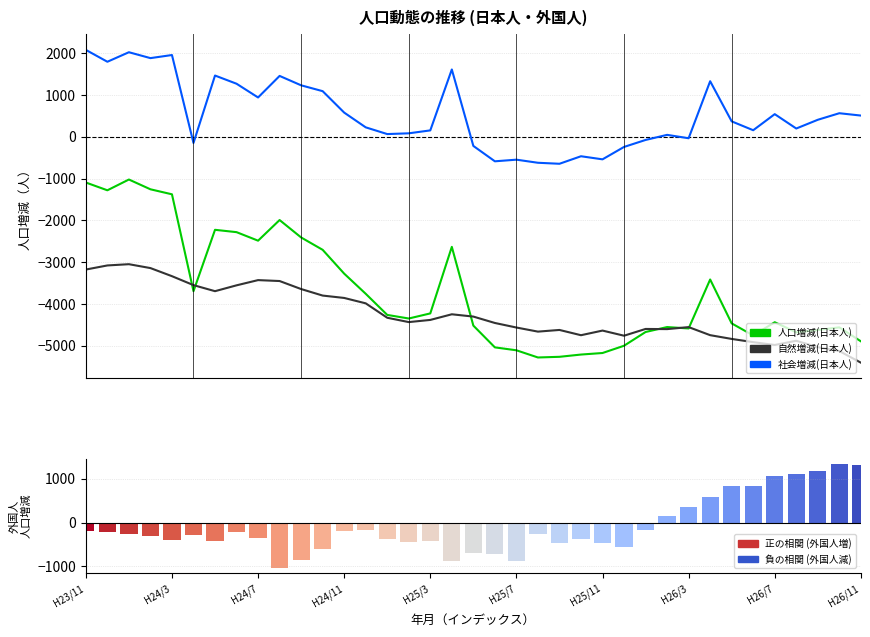

Does the chart contain stacked bars?

No